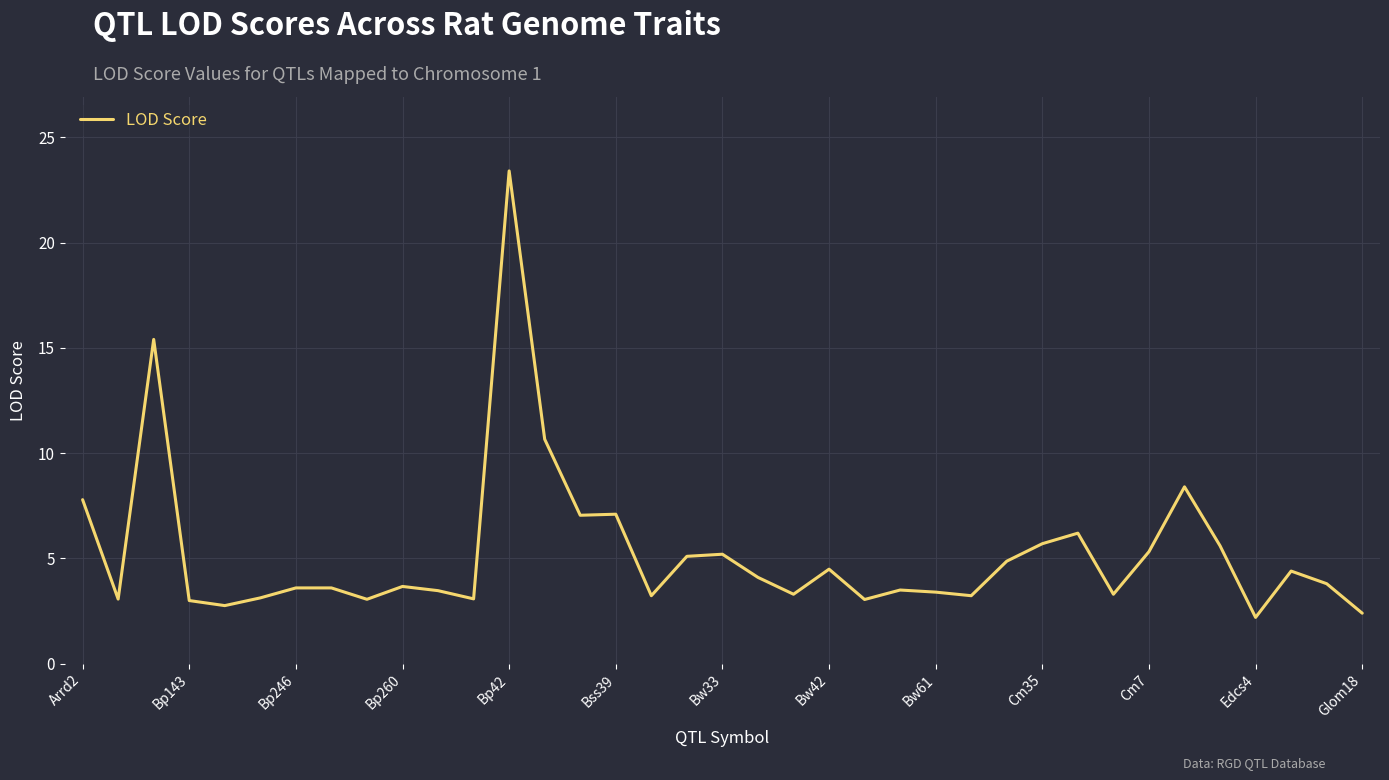

What is the minimum value shown in the chart?

2.2